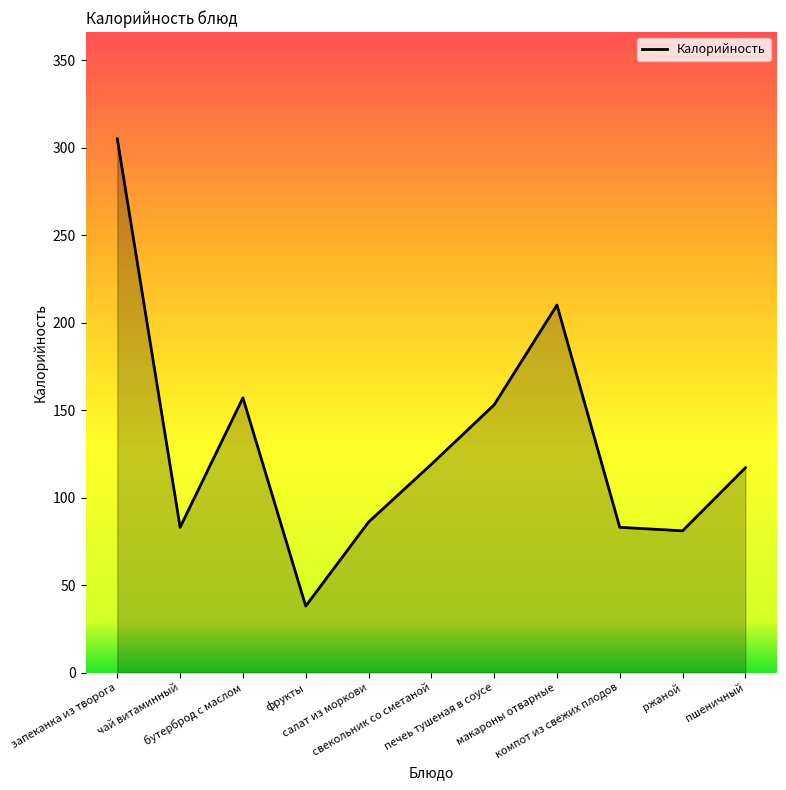

What is the difference between the second highest and second lowest values?

129